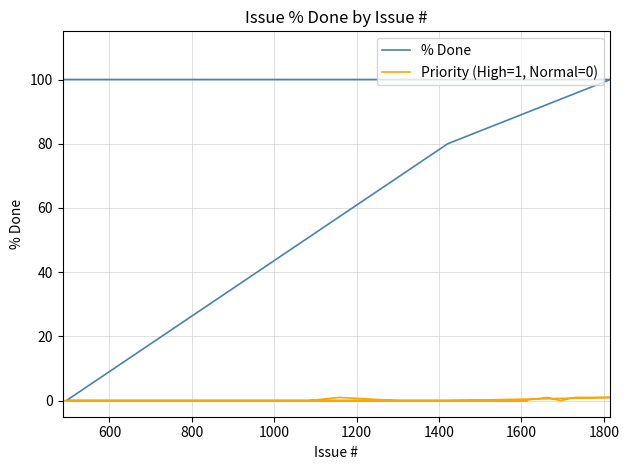

List the series in order of their overall mean, highest first.

% Done, Priority (High=1, Normal=0)